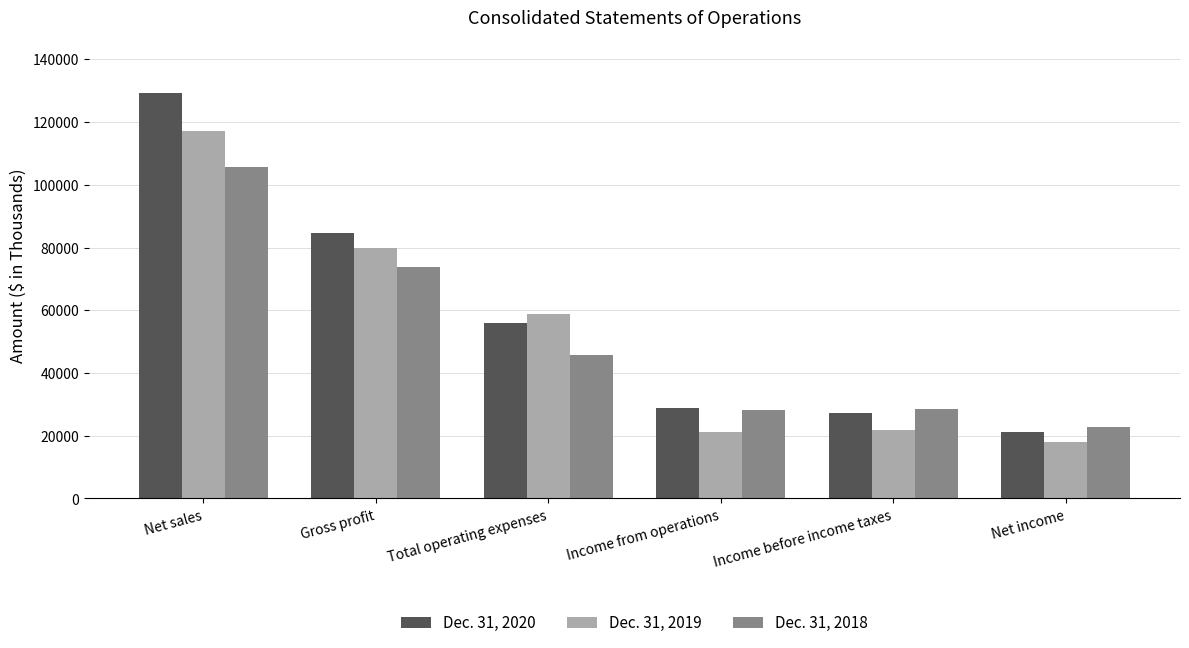

What is the value of the Dec. 31, 2019 bar at the 1st from the left?

117232